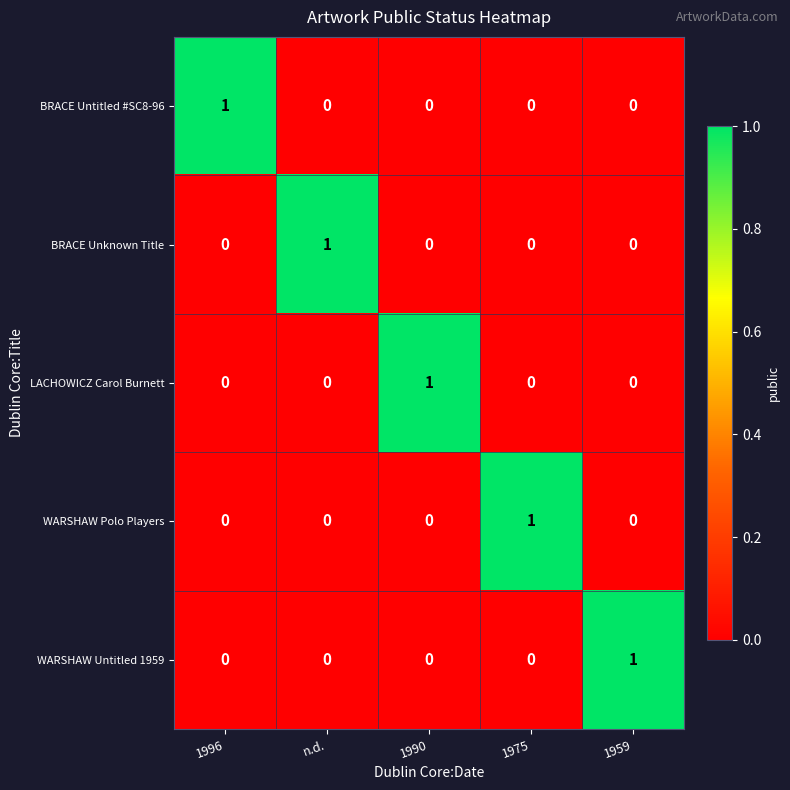

How many LACHOWICZ Carol Burnett values are between 0 and 1?

5